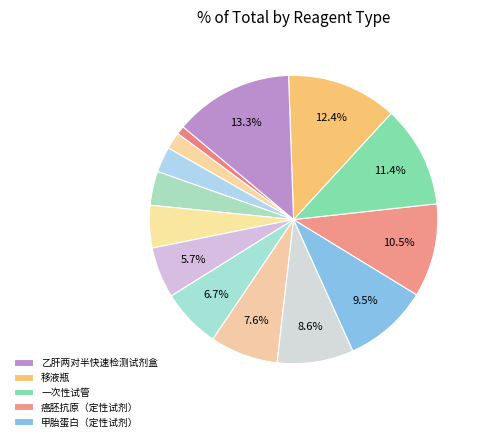

How many segments does this pie chart have?

14